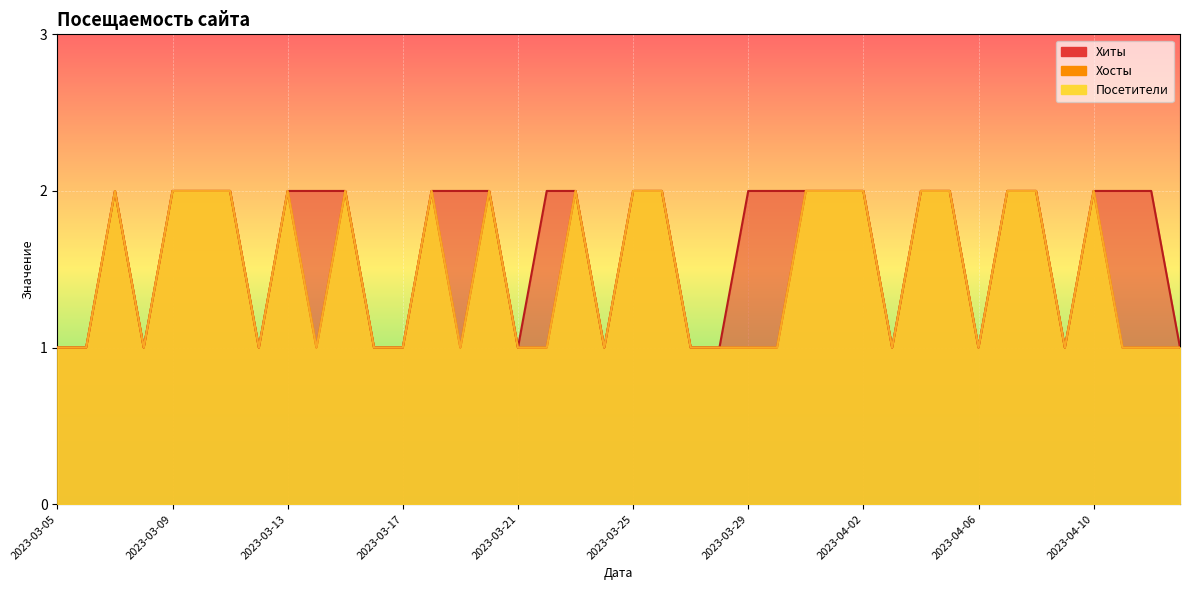

What is the label of the 8th point from the left?

2023-03-12